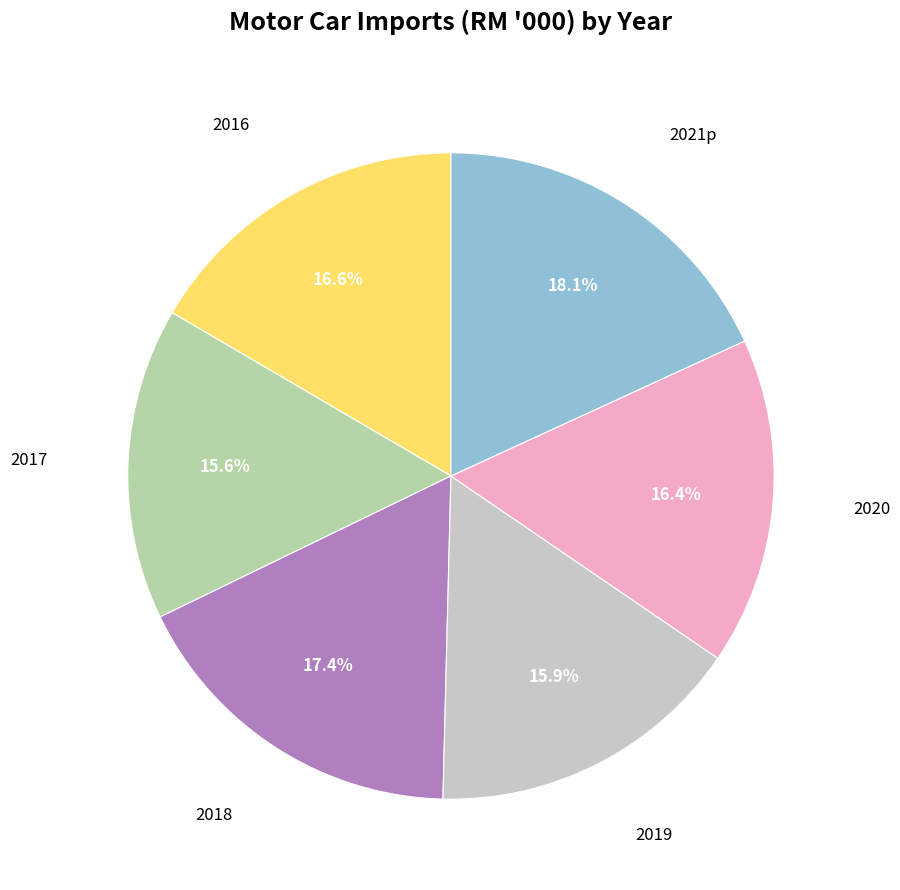

Count the number of slices in the pie.

6